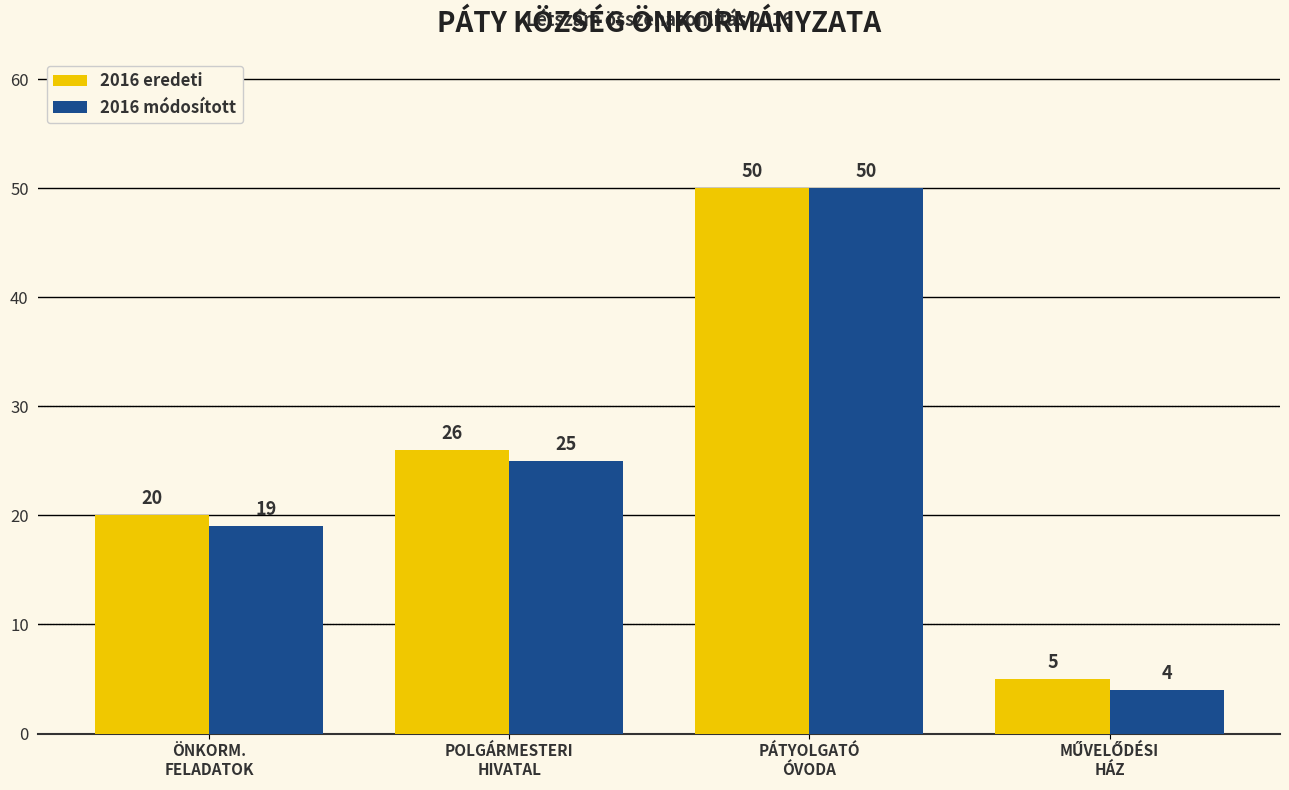

What is the label of the 4th bar from the right?

ÖNKORM.
FELADATOK